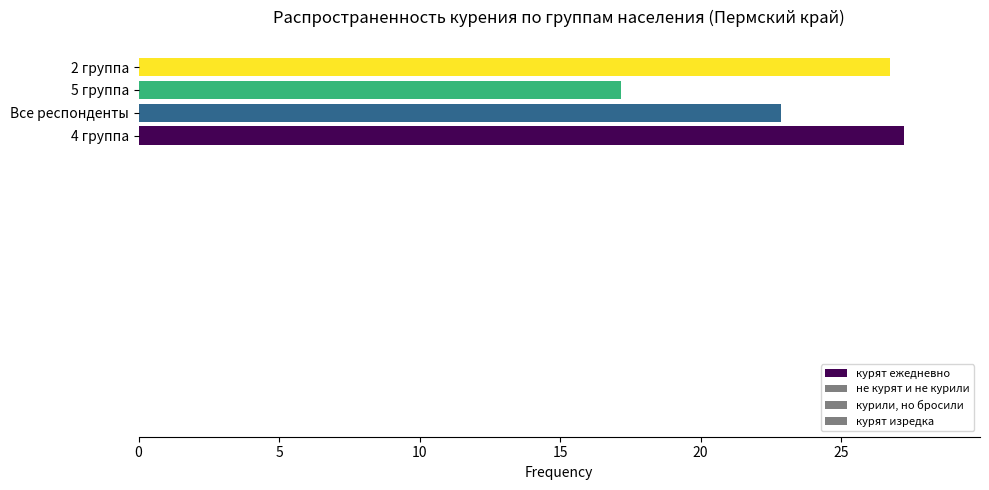

How many bars are there in total?

4